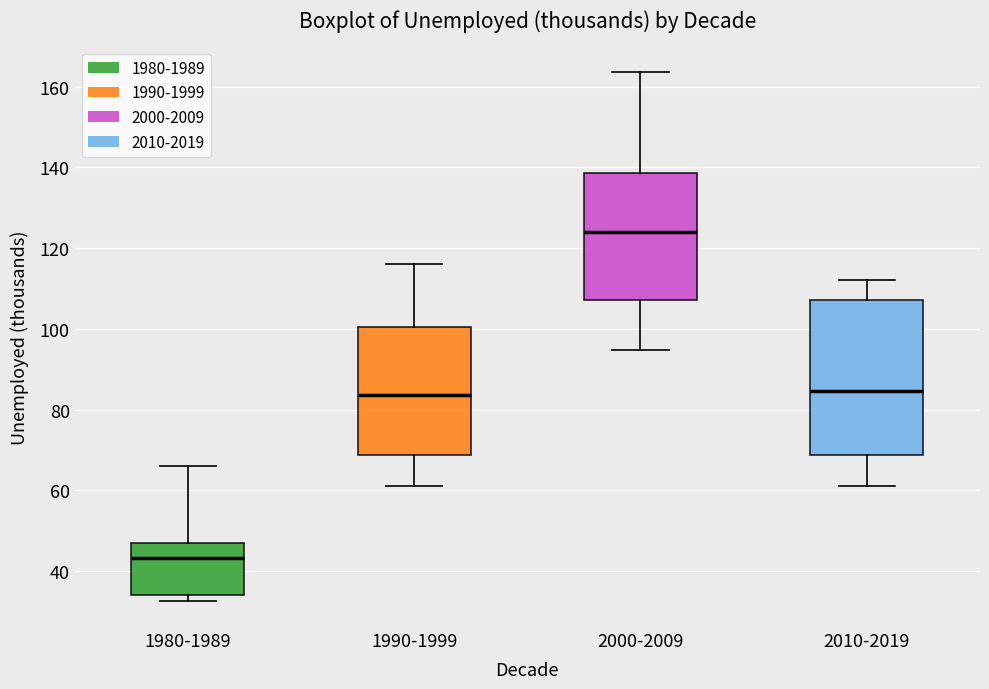

Which box's median line is the highest?

2000-2009